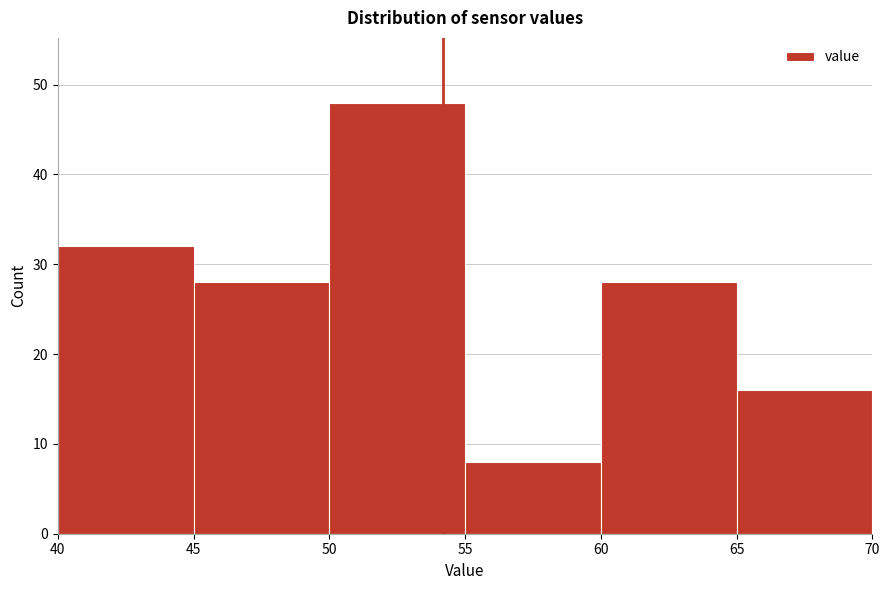

Over which range of the x-axis is the bar tallest?

50 to 55